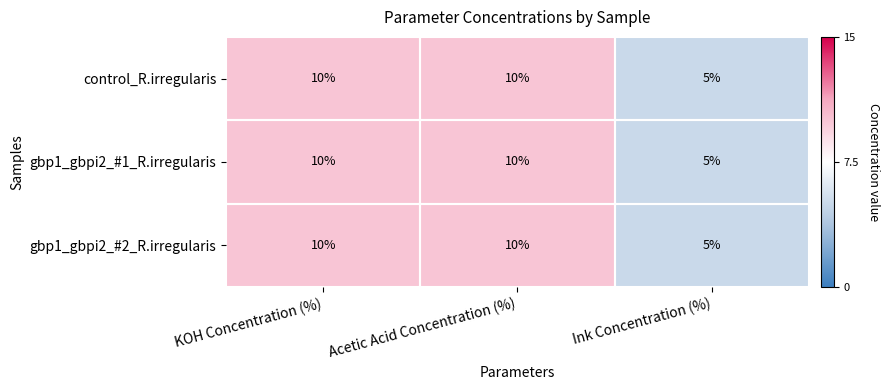

True or false: control_R.irregularis has a value of 10 at KOH Concentration (%).

True